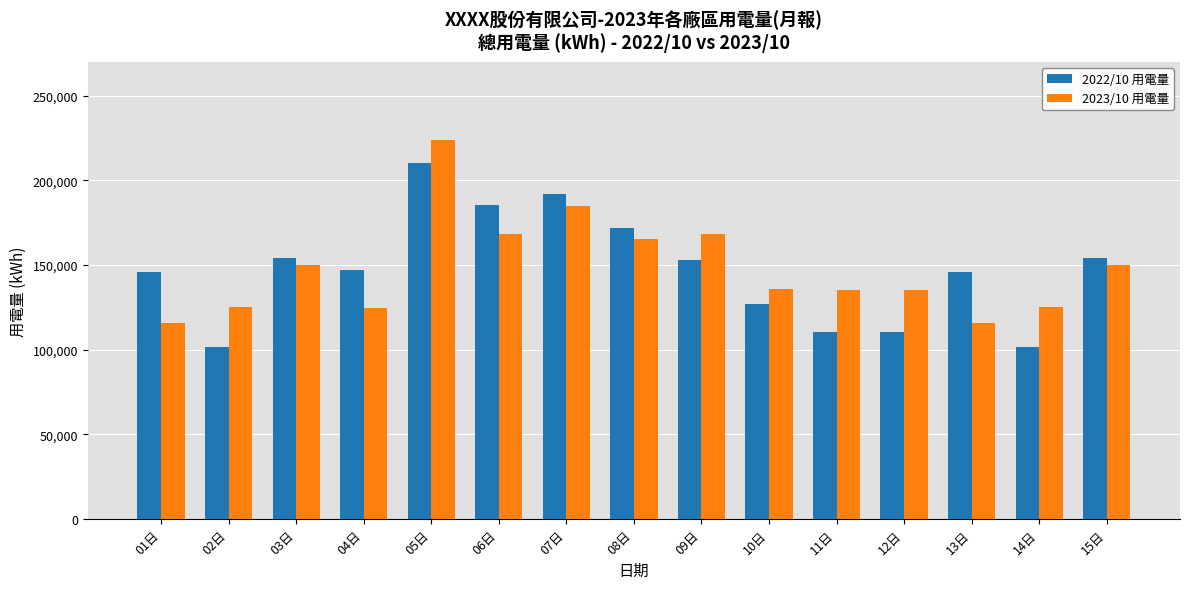

How many data points does each series have?

15